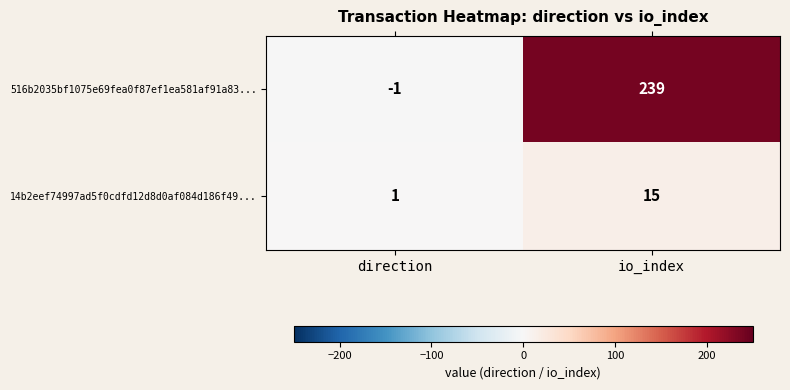

Rank the series by their average value, from highest to lowest.

516b2035bf1075e69fea0f87ef1ea581af91a83..., 14b2eef74997ad5f0cdfd12d8d0af084d186f49...